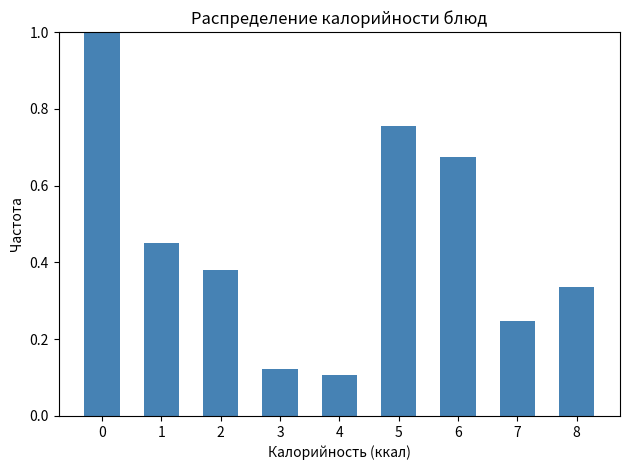

What is the sum of all values?

4.1